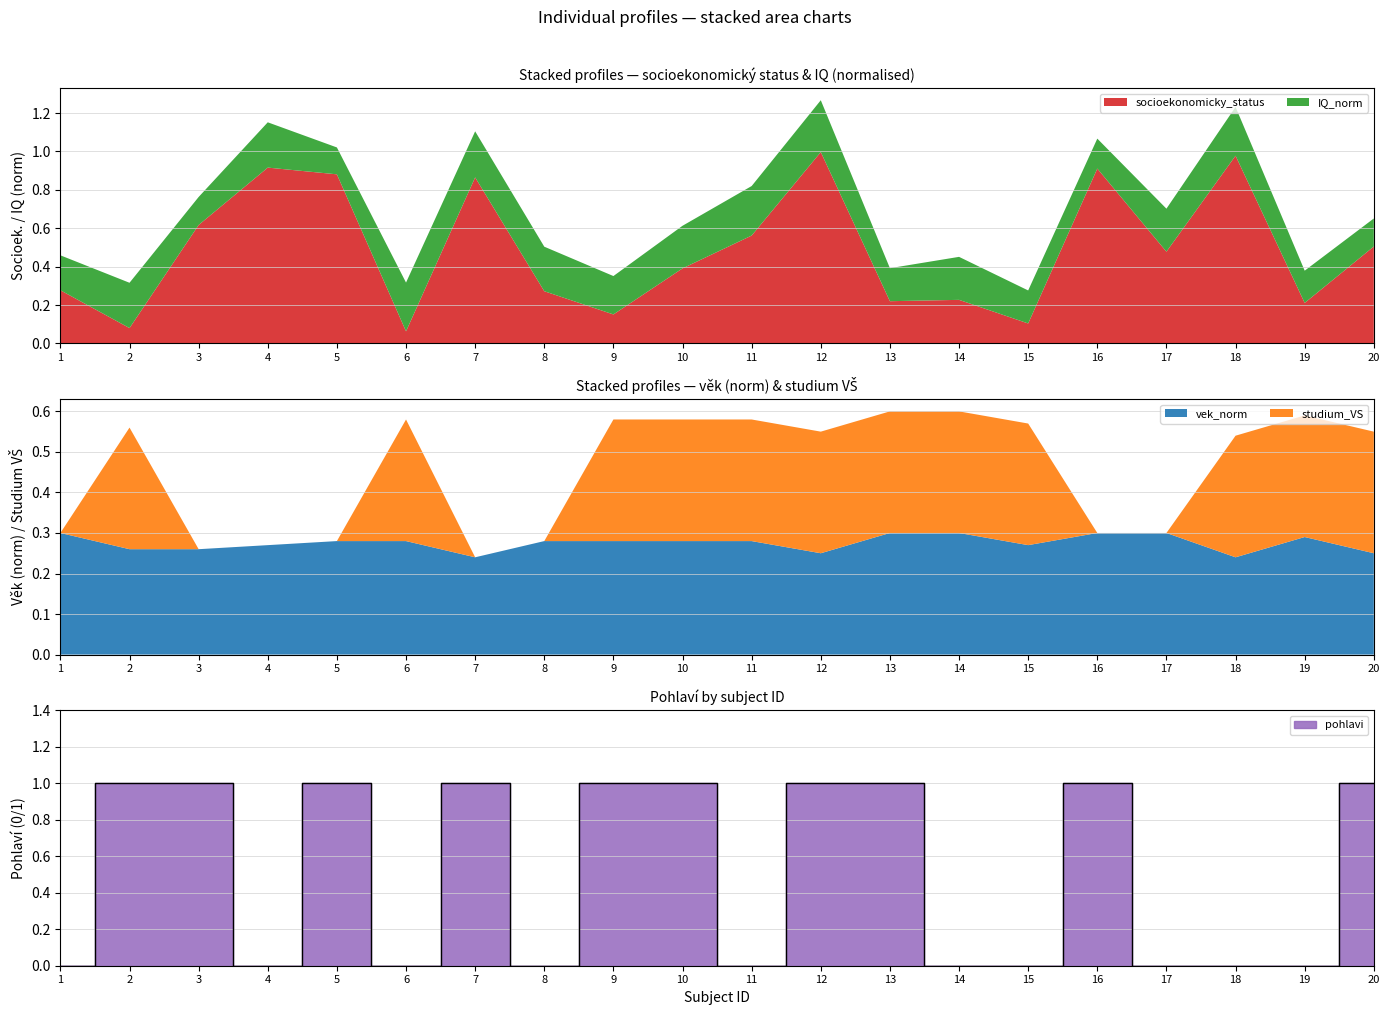

The socioekonomicky_status series shows 0.2 at 1. True or false?

False